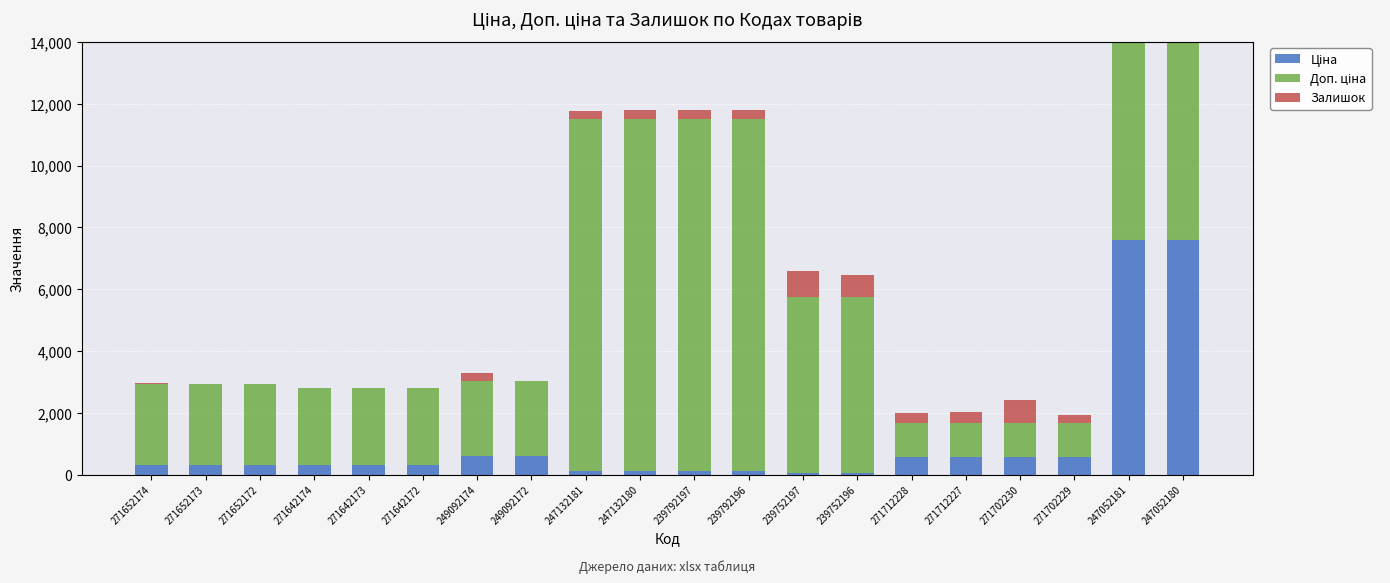

How many values in the Залишок series exceed 272?

9